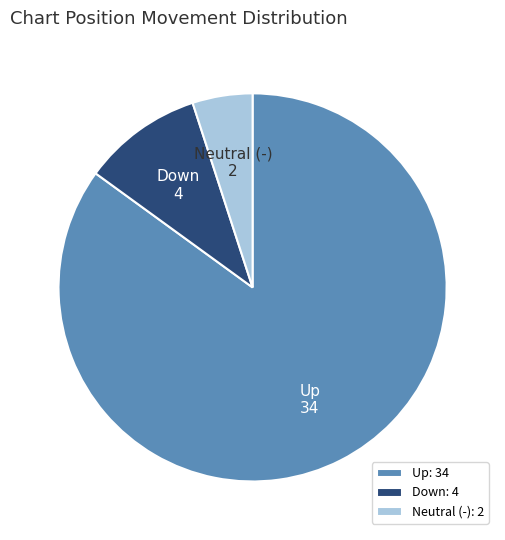

Count the number of slices in the pie.

3